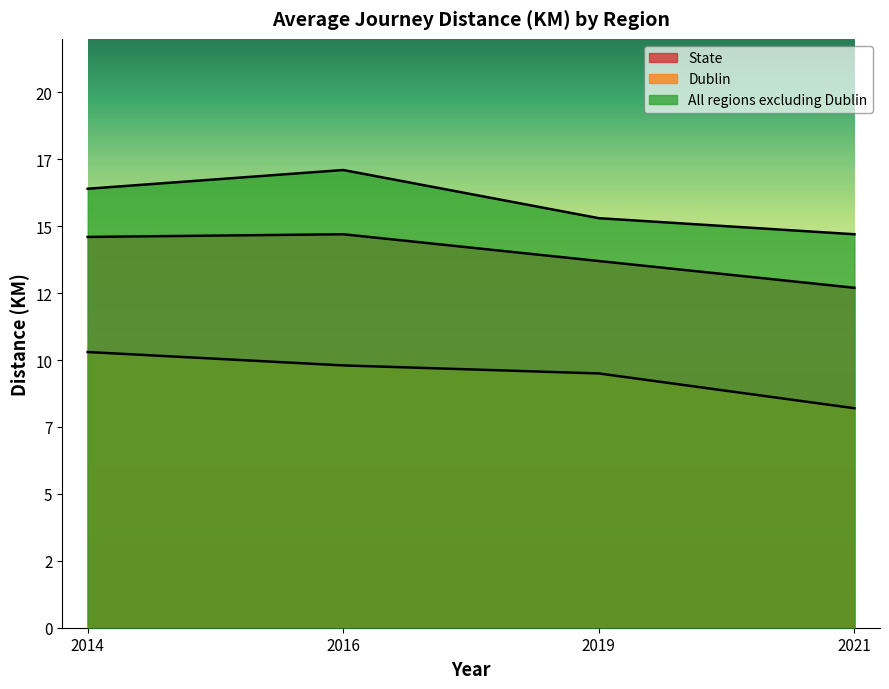

List the series in order of their peak value, lowest first.

Dublin, State, All regions excluding Dublin